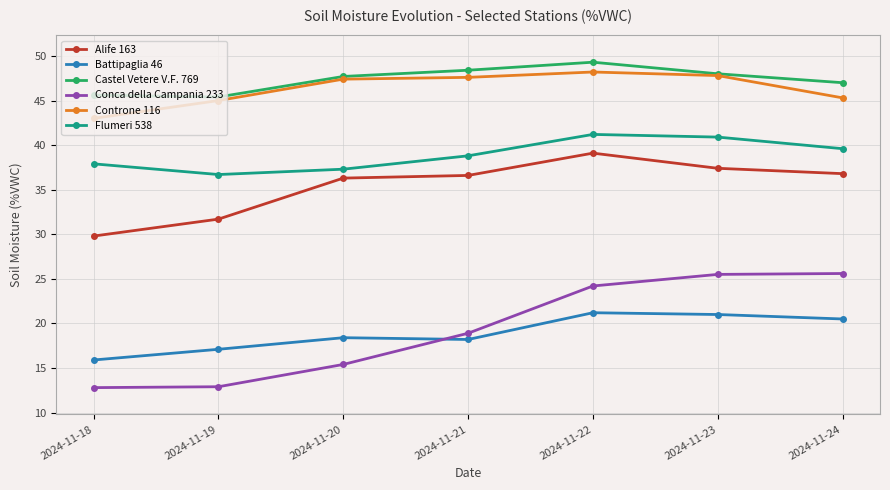

What is the greatest value displayed?

49.3